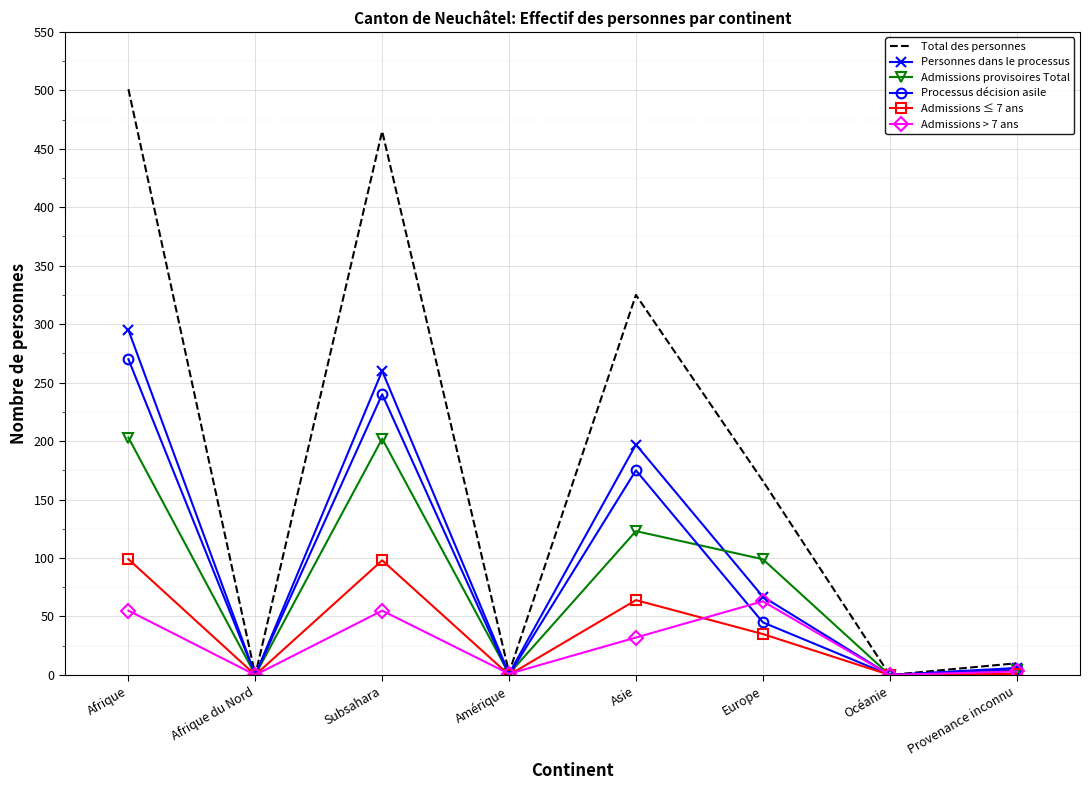

What is the difference between the maximum and minimum values in the Admissions ≤ 7 ans series?

99